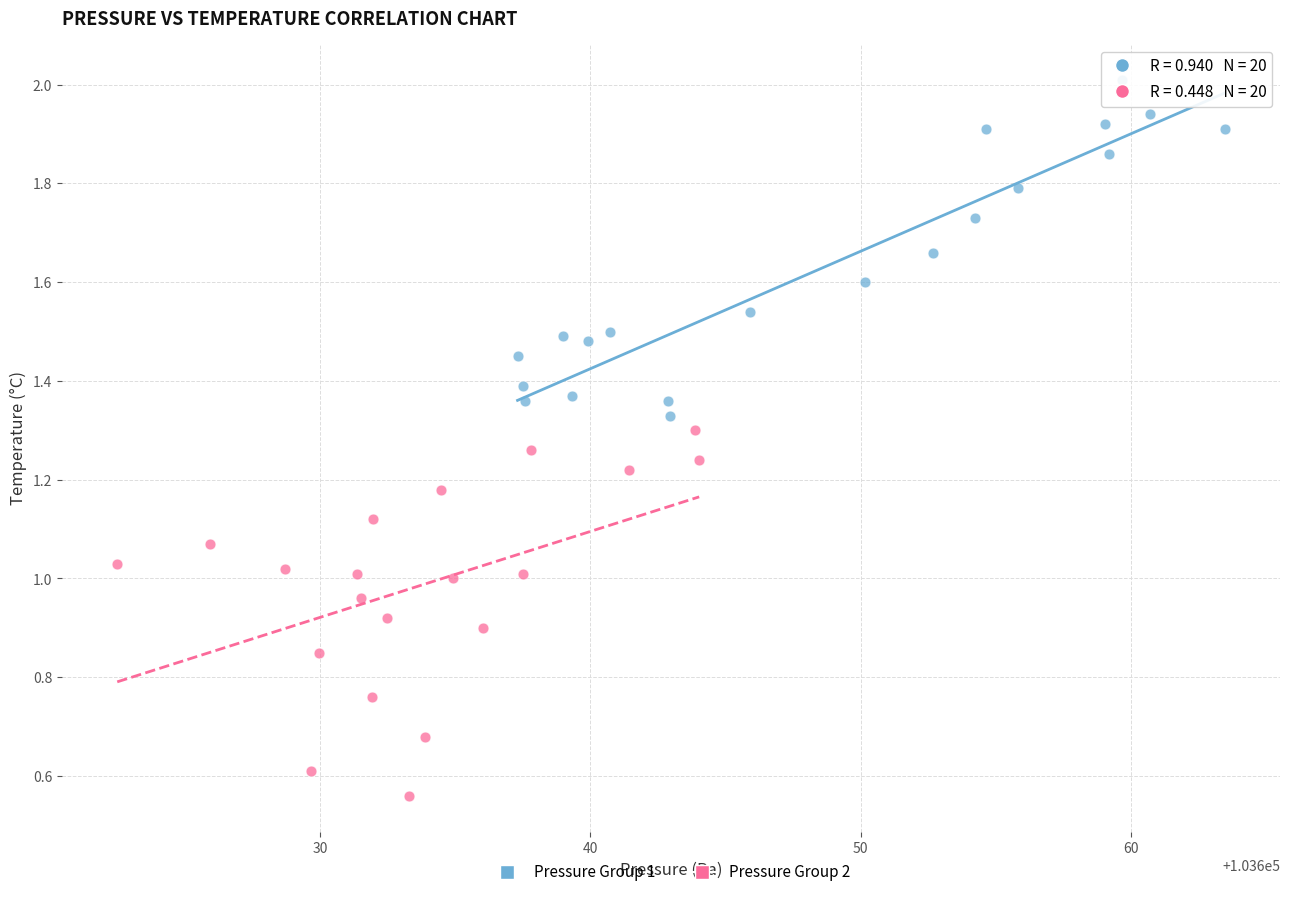

Which series contains the lowest Y value?

Pressure Group 2